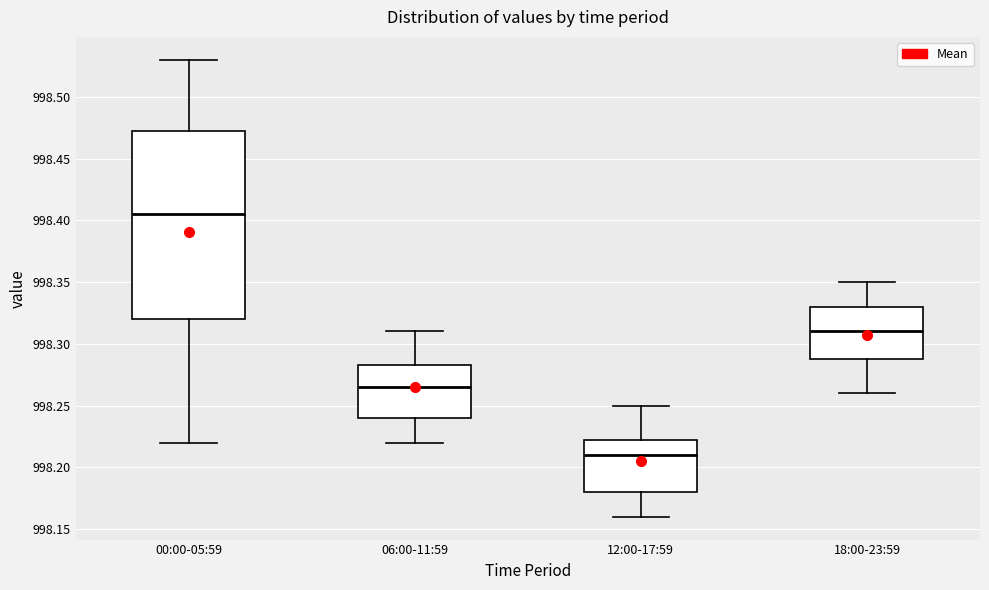

Reading left to right, read every box against the y-axis: the position of its median line, the range the box covers, and the ends of its whiskers. The values are not printed on the chart, so give them approximately, as read against the axis.

00:00-05:59: median 998.405, box 998.320 to 998.475, whiskers 998.220 to 998.530
06:00-11:59: median 998.265, box 998.240 to 998.285, whiskers 998.220 to 998.310
12:00-17:59: median 998.210, box 998.180 to 998.225, whiskers 998.160 to 998.250
18:00-23:59: median 998.310, box 998.290 to 998.330, whiskers 998.260 to 998.350